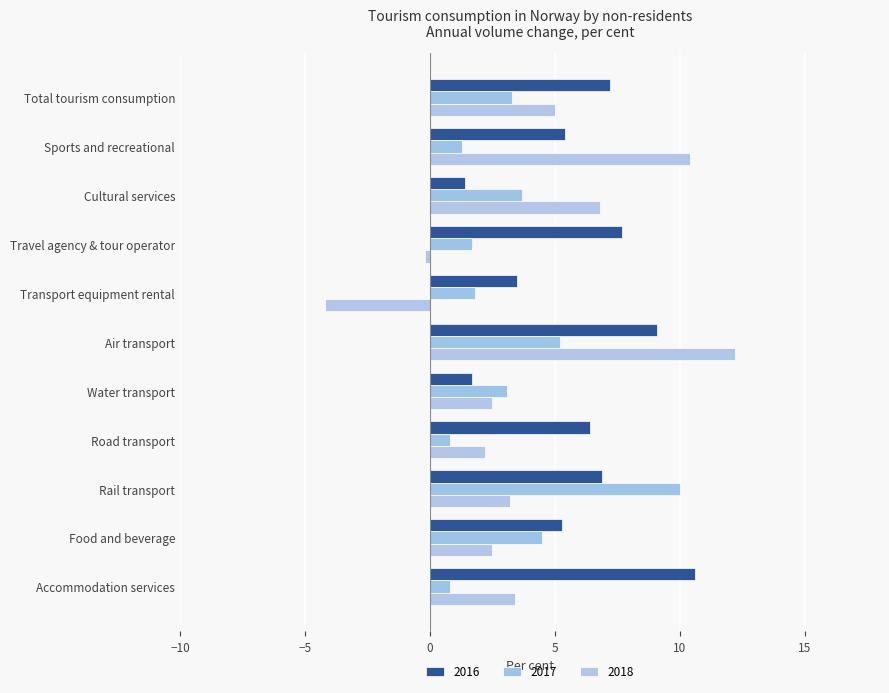

Which has a higher value, Travel agency & tour operator or Road transport?

Travel agency & tour operator